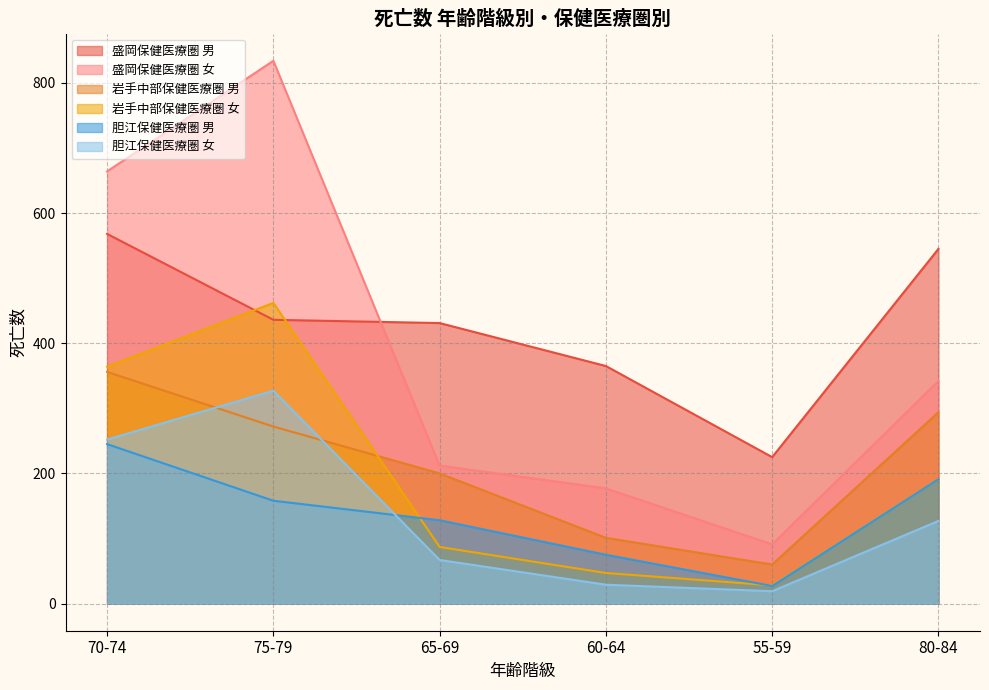

What is the difference between the 胆江保健医療圏 女 values at 65-69 and 80-84?

60